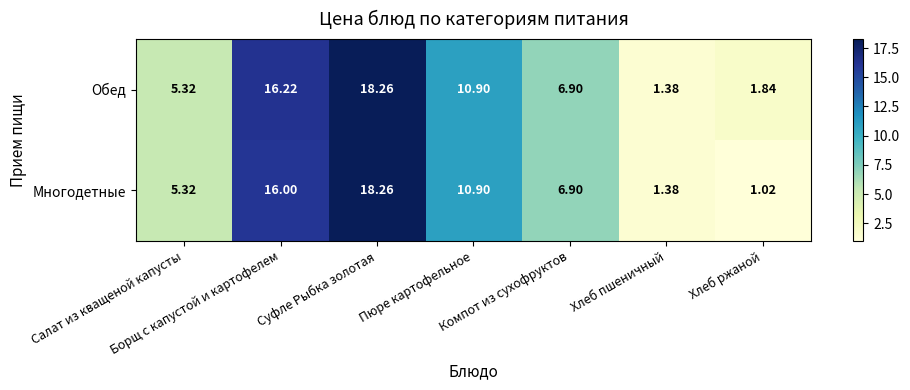

Which series has the widest spread of values?

Многодетные